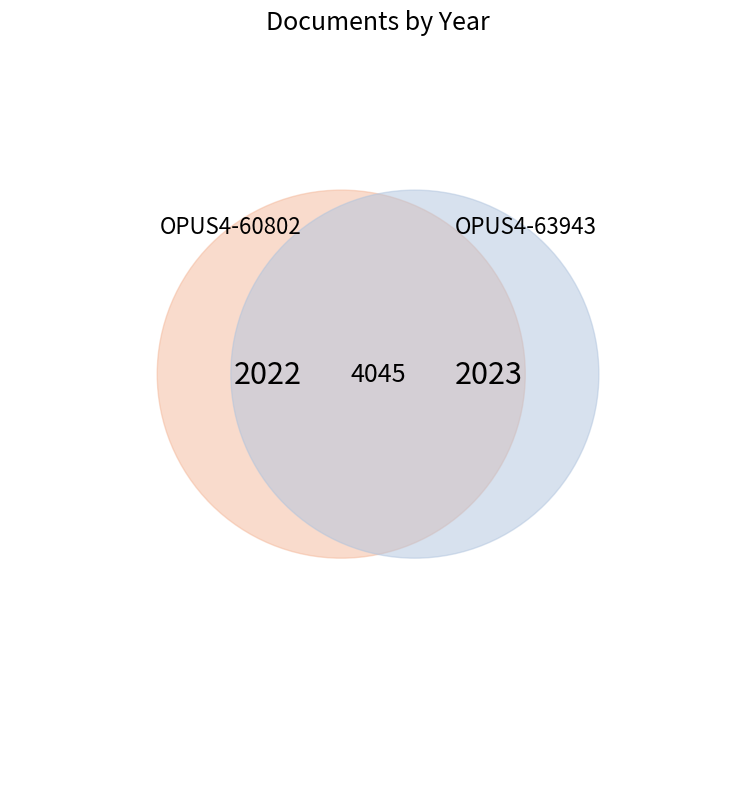

What is the ratio of the value at OPUS4-60802 to the value at OPUS4-63943?

1.0